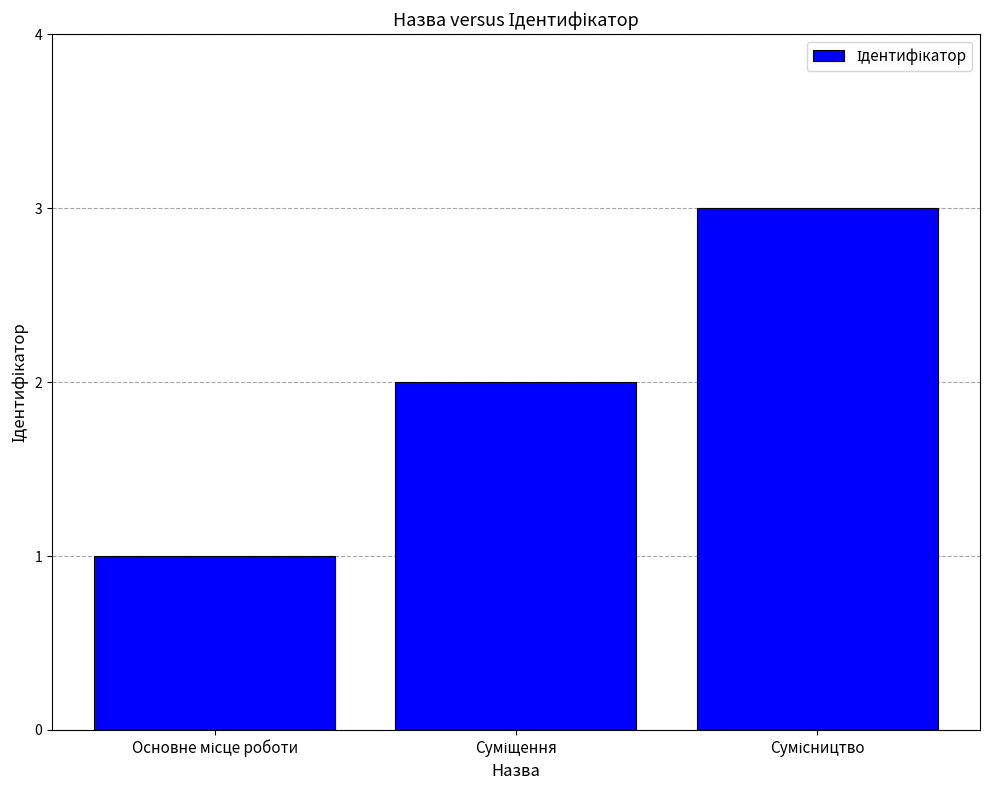

What is the greatest value displayed?

3